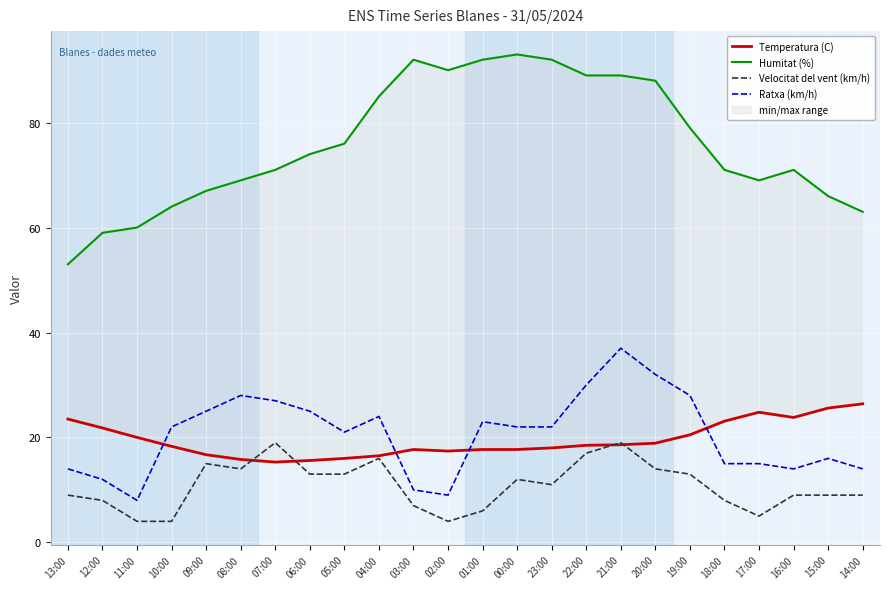

The Temperatura (C) series shows 20.5 at 19:00. True or false?

True